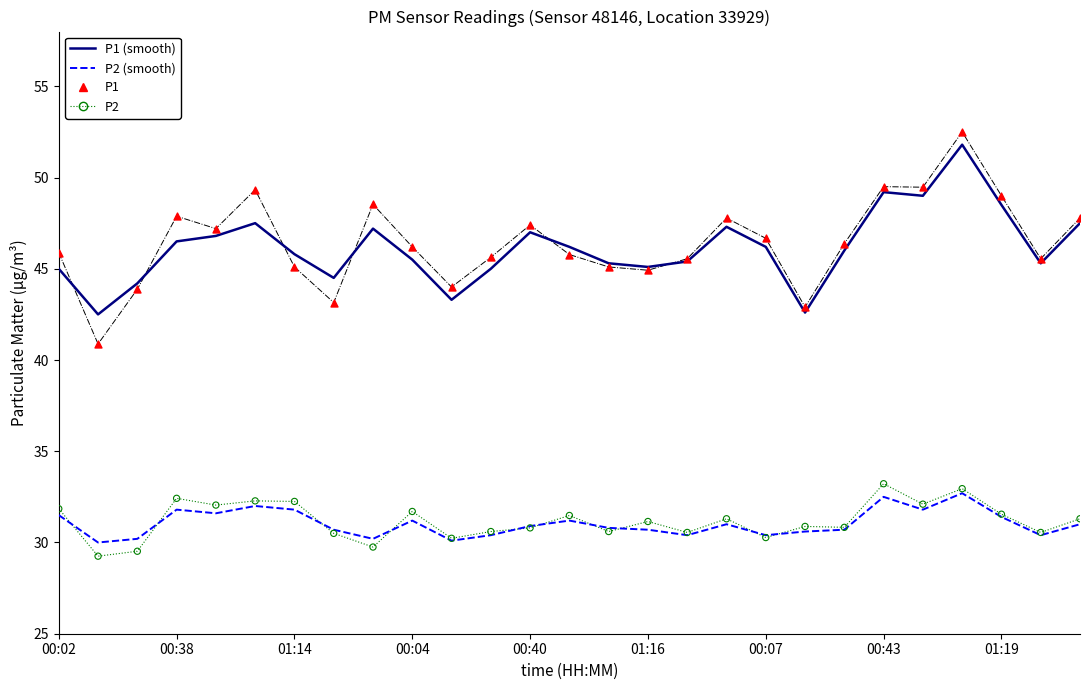

Which series contains the highest Y value?

P1